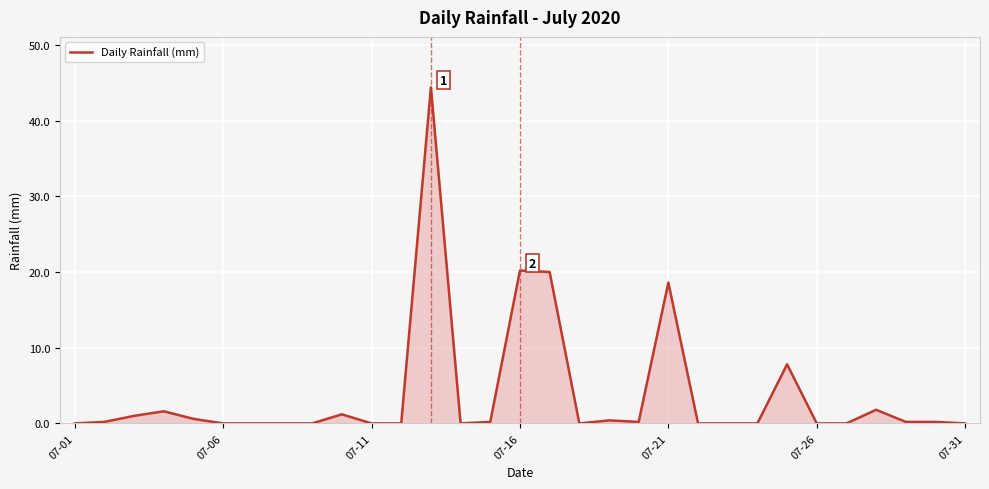

What is the difference between the second highest and second lowest values?

20.2